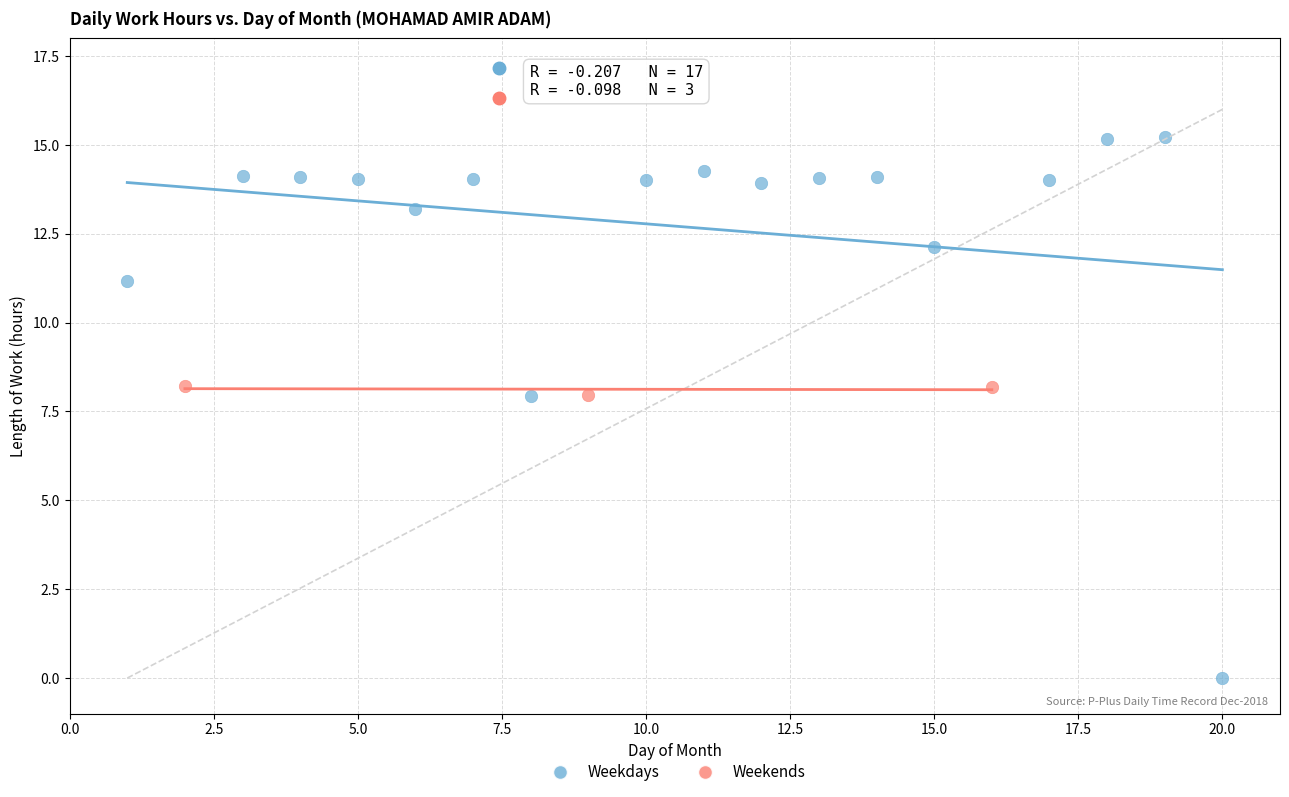

Which series reaches the minimum Y coordinate?

Weekdays